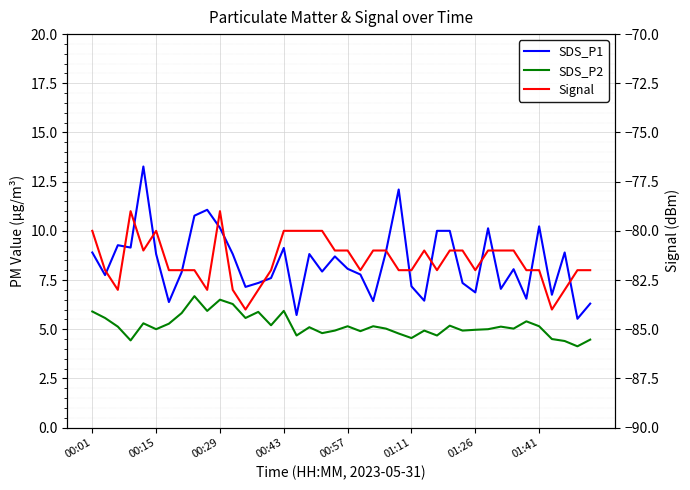

True or false: SDS_P2 and SDS_P1 cross at least once.

False